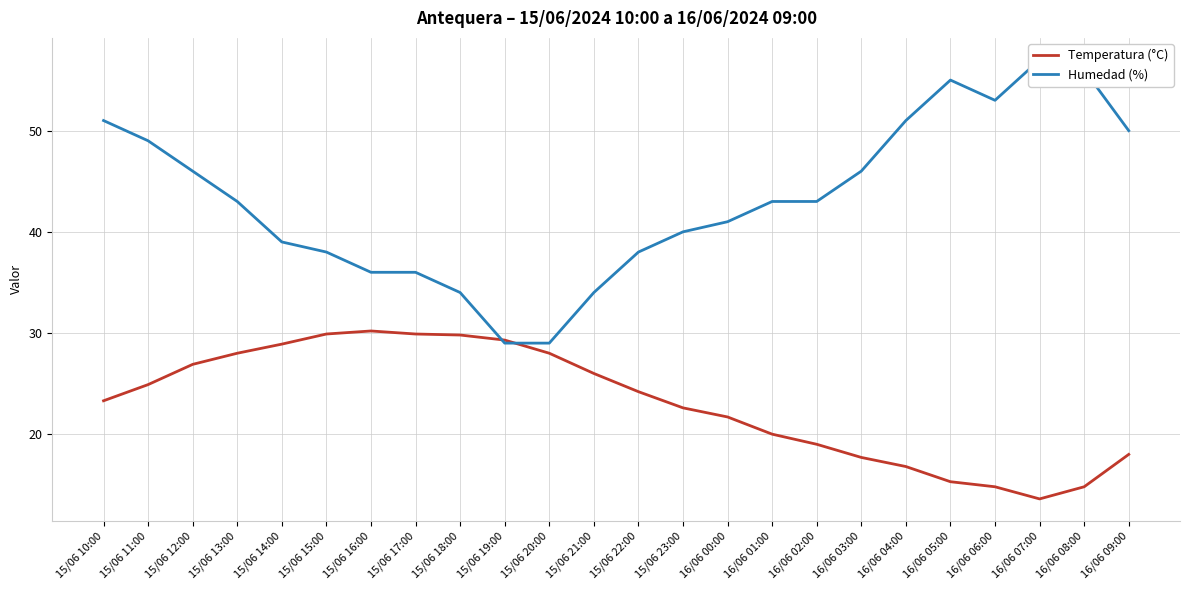

What is the label of the 19th point from the right?

15/06 15:00